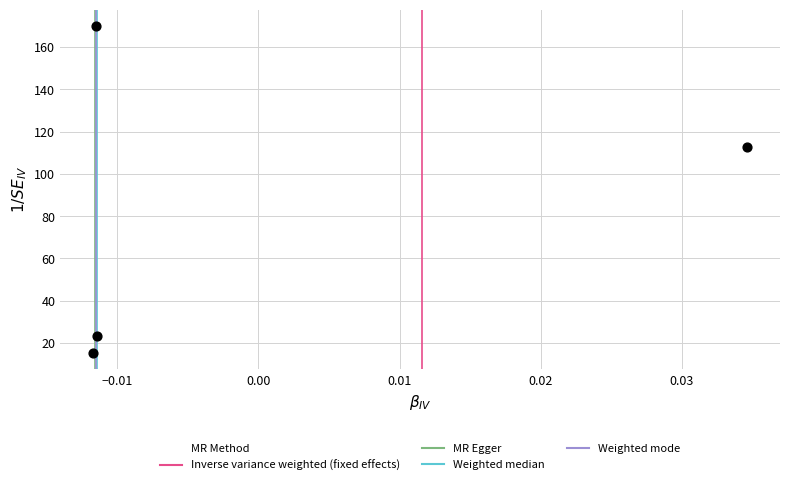

What is the range of Y values (max minus min)?

154.7